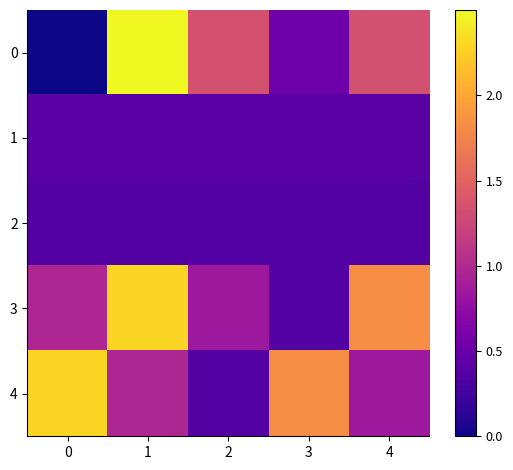

What is the maximum value shown in the chart?

2.5